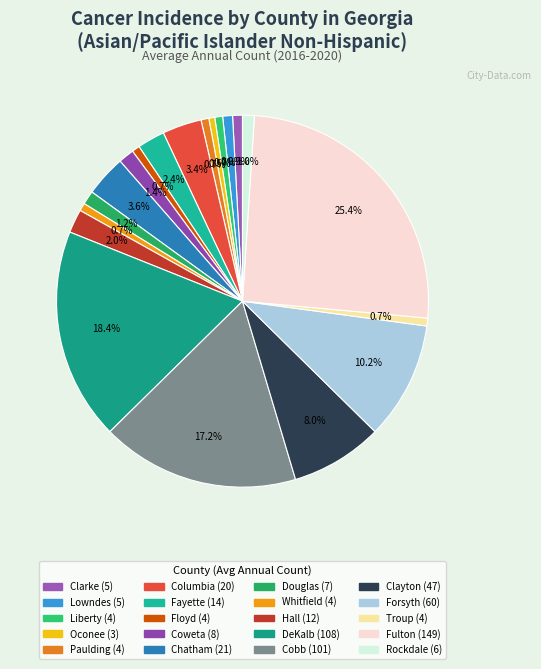

How much of the chart is everything except Fulton?

74.6%